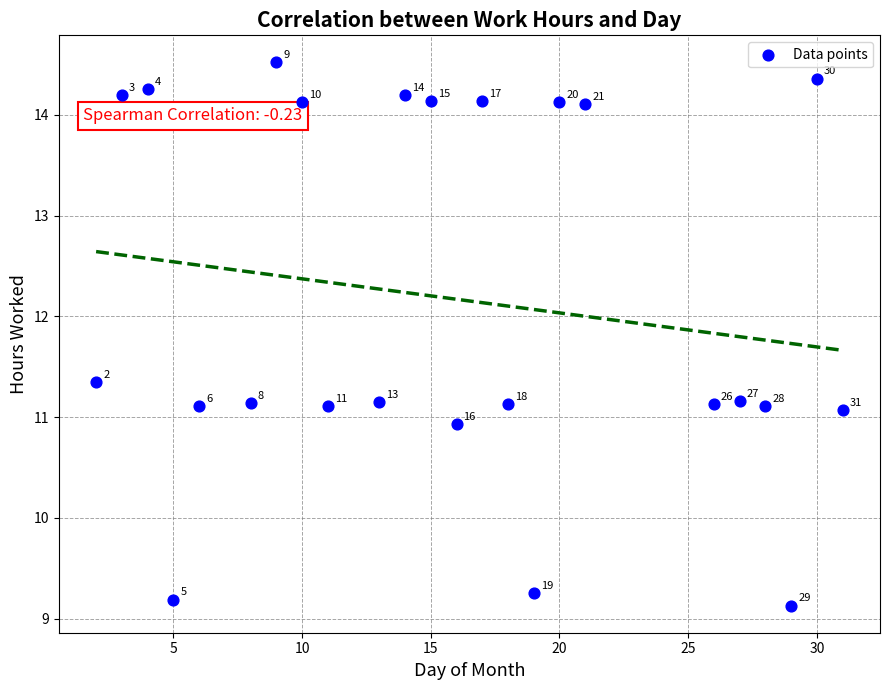

What is the range of X values (max minus min)?

29.0